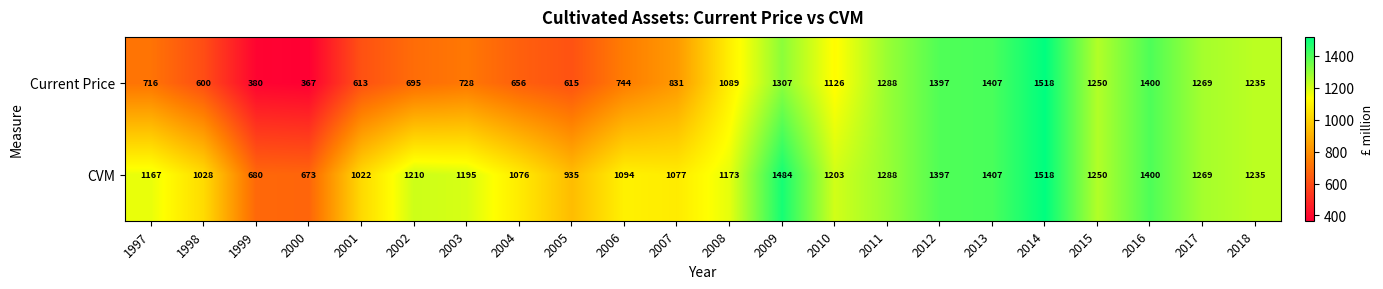

The CVM series shows 1824 at 1998. True or false?

False